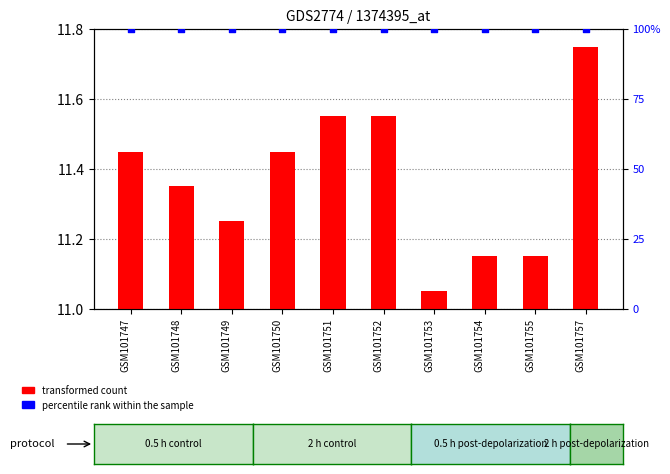

Which series contains the highest Y value?

percentile rank within the sample